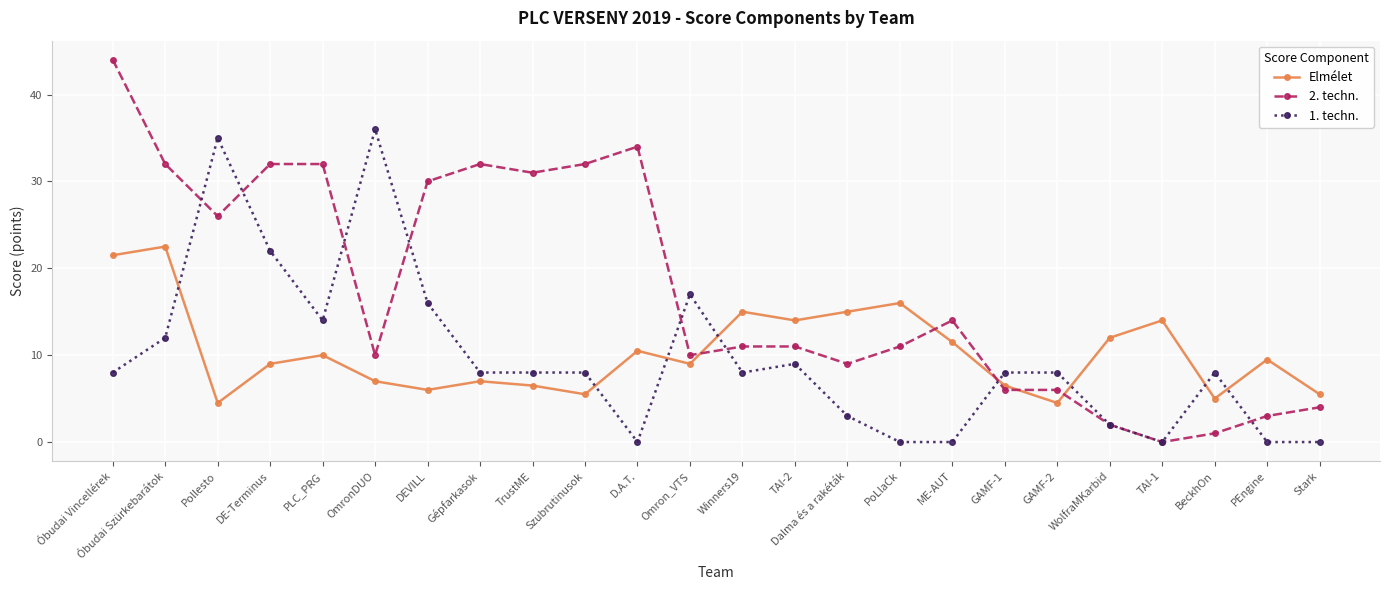

What is the spread (max minus min) of values at PLC_PRG?

22.0